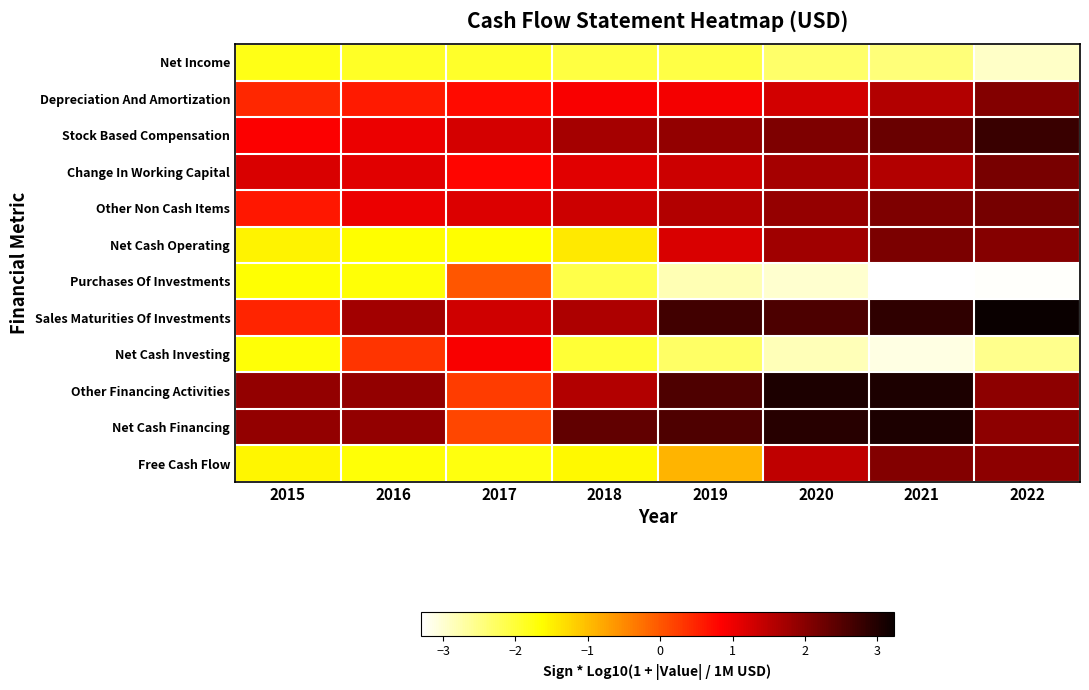

Between 2018 and 2019, which series saw the biggest shift?

Net Cash Operating